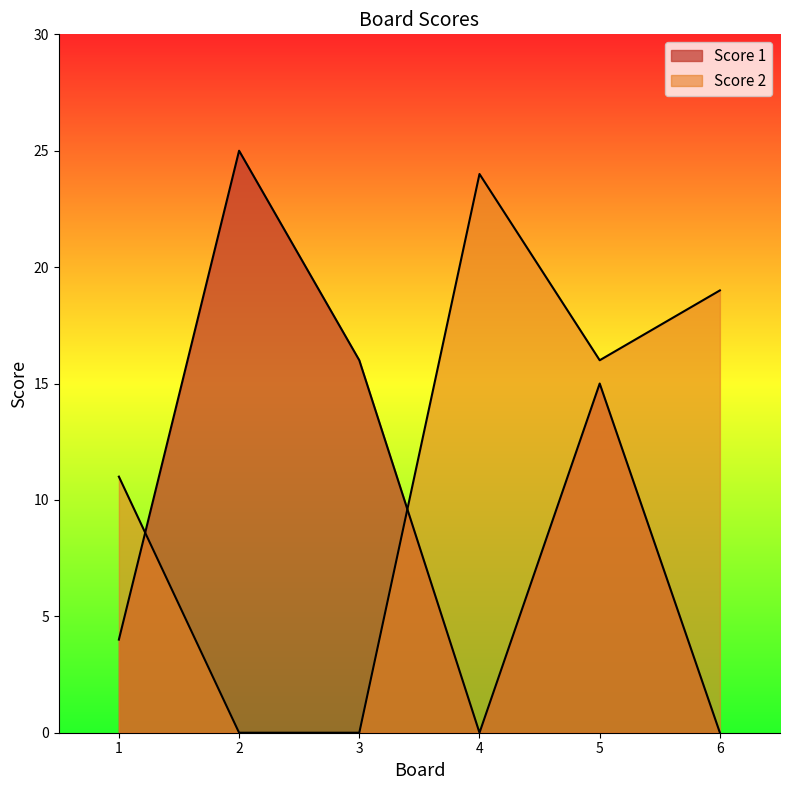

At how many categories does at least one series exceed 2?

6